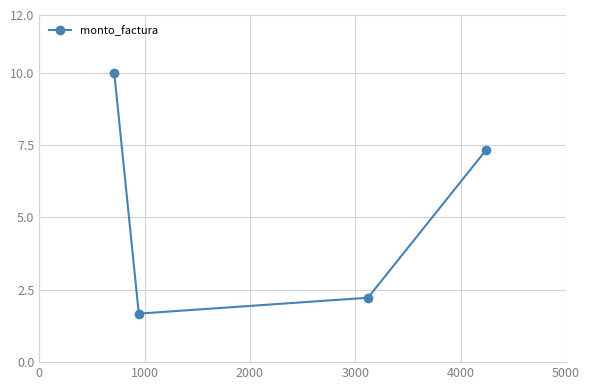

Reading right to left, what are all the values shown in this chart?

7.3	2.2	1.7	10.0